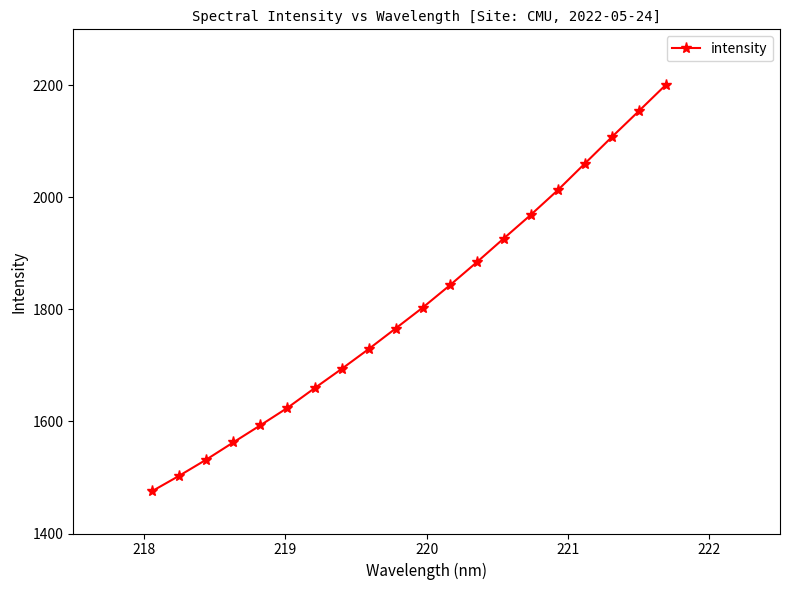

What is the sum of all values?

36098.2